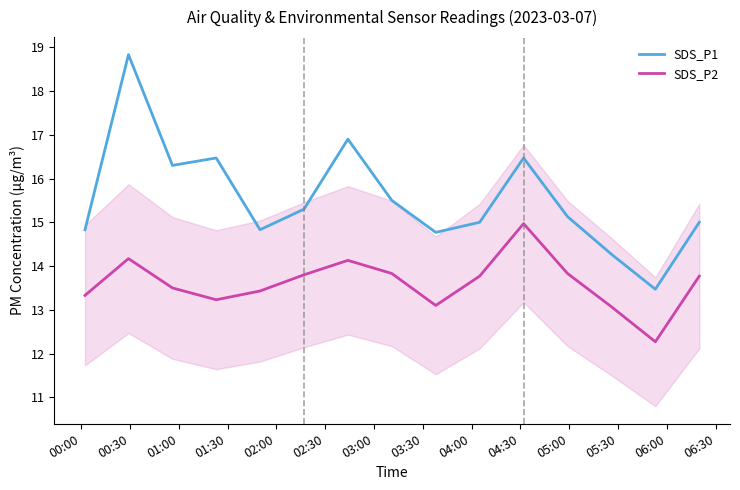

True or false: SDS_P1 and SDS_P2 cross at least once.

False